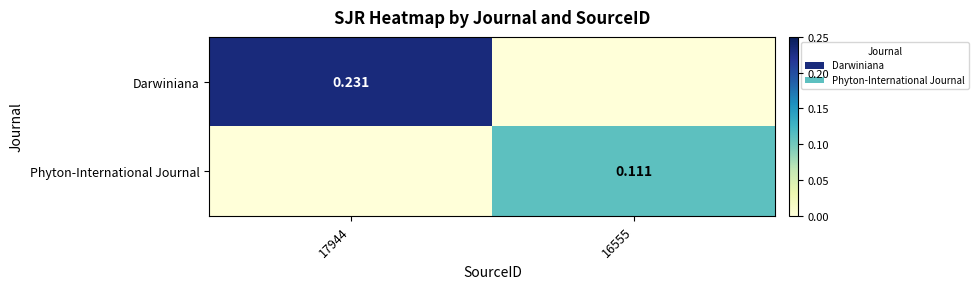

How many series are shown in this chart?

2